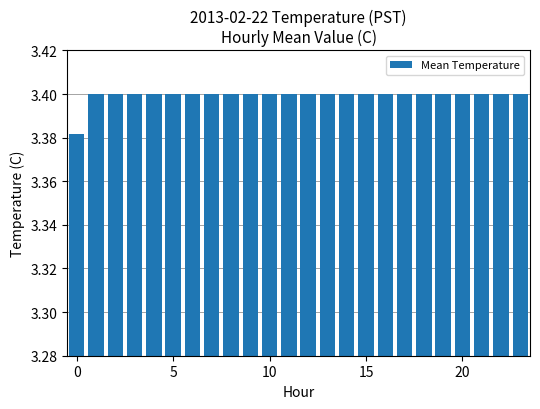

Does the chart contain stacked bars?

No